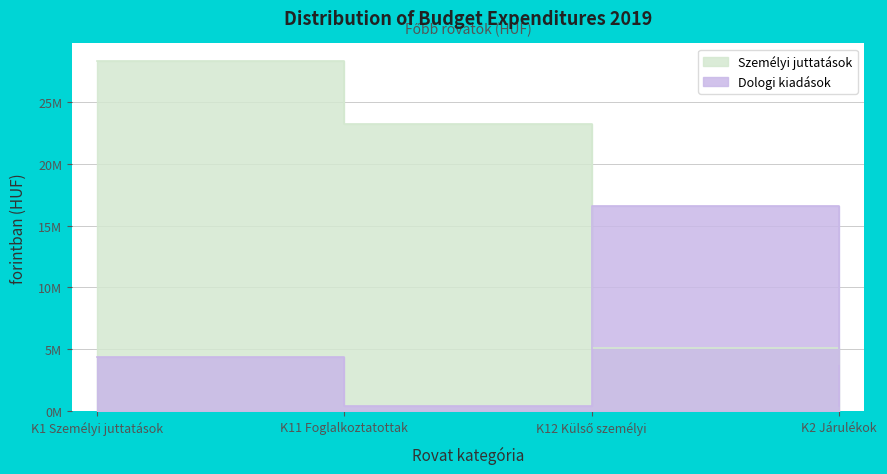

How many lines are shown in the chart?

2